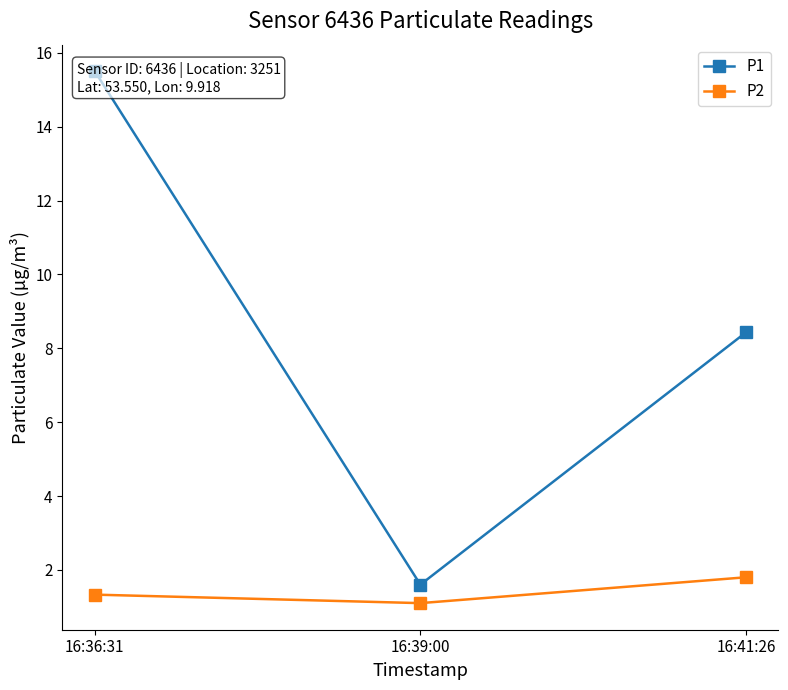

List the series in order of their overall mean, lowest first.

P2, P1